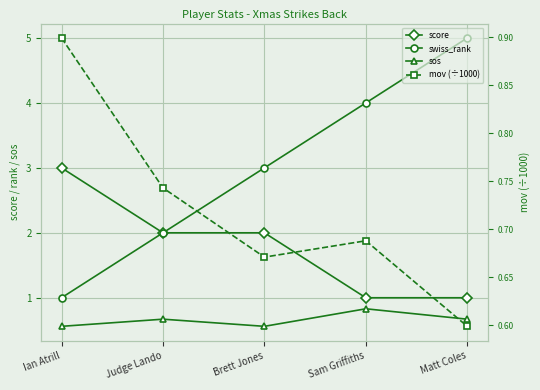

What position from the right is Brett Jones?

3